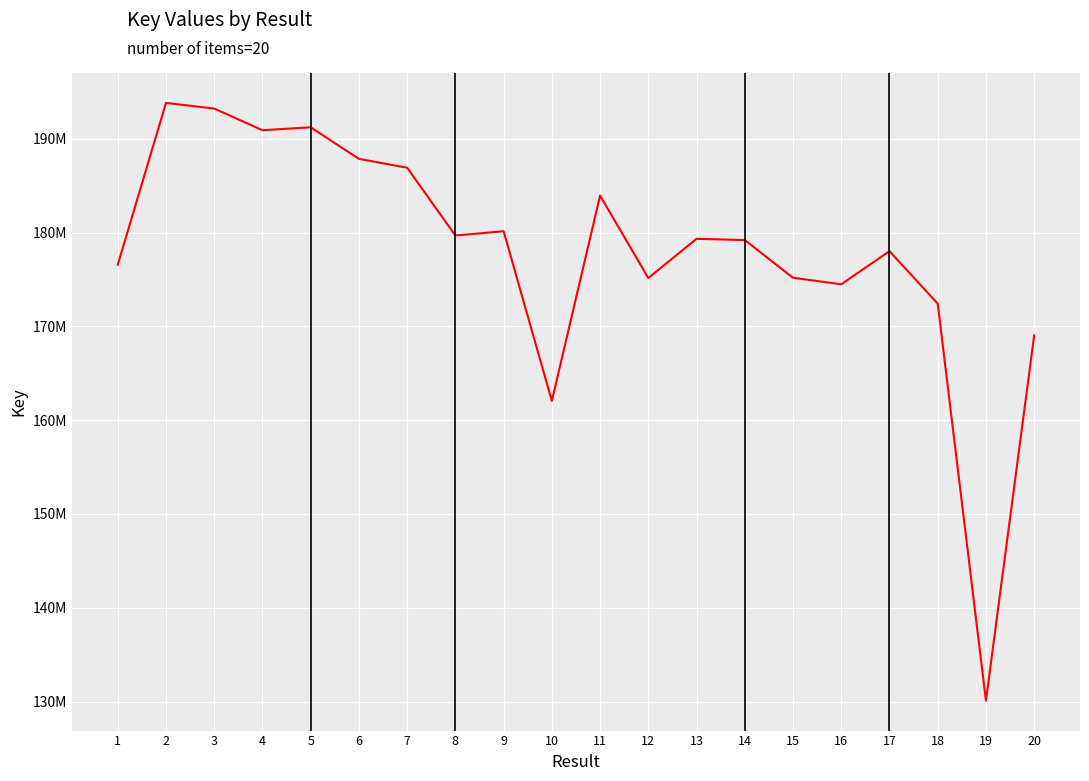

Does the chart have visible grid lines?

Yes